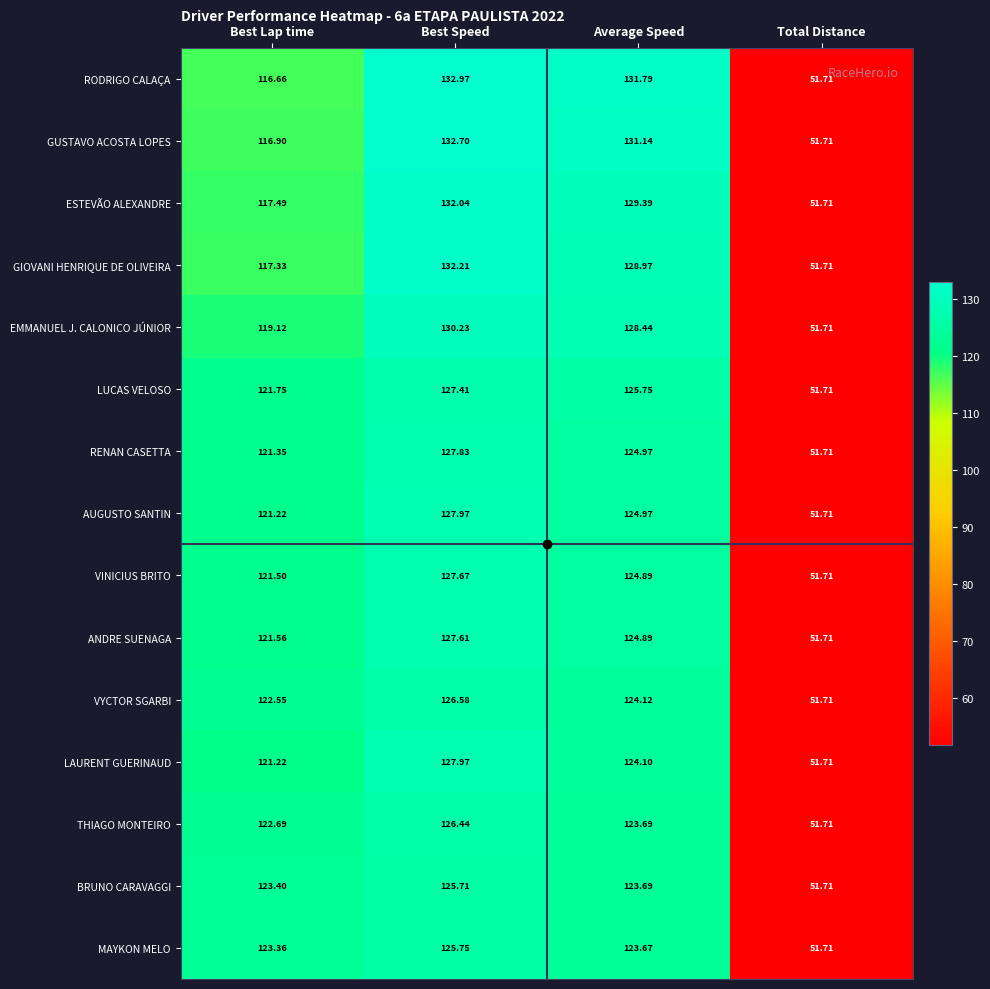

Rank the categories by ANDRE SUENAGA value from lowest to highest.

Total Distance, Best Lap time, Average Speed, Best Speed